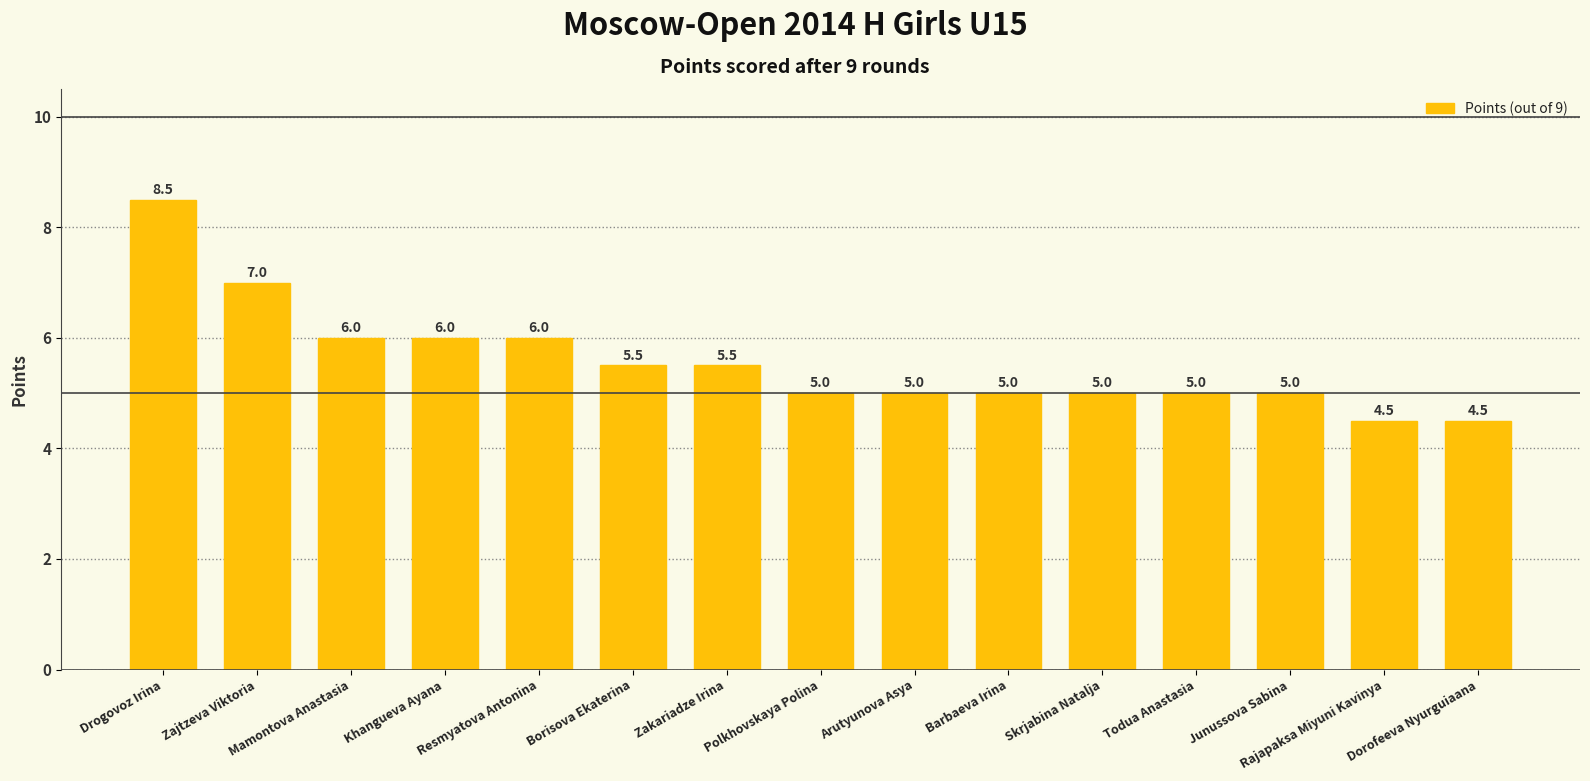

How many series are shown in this chart?

1